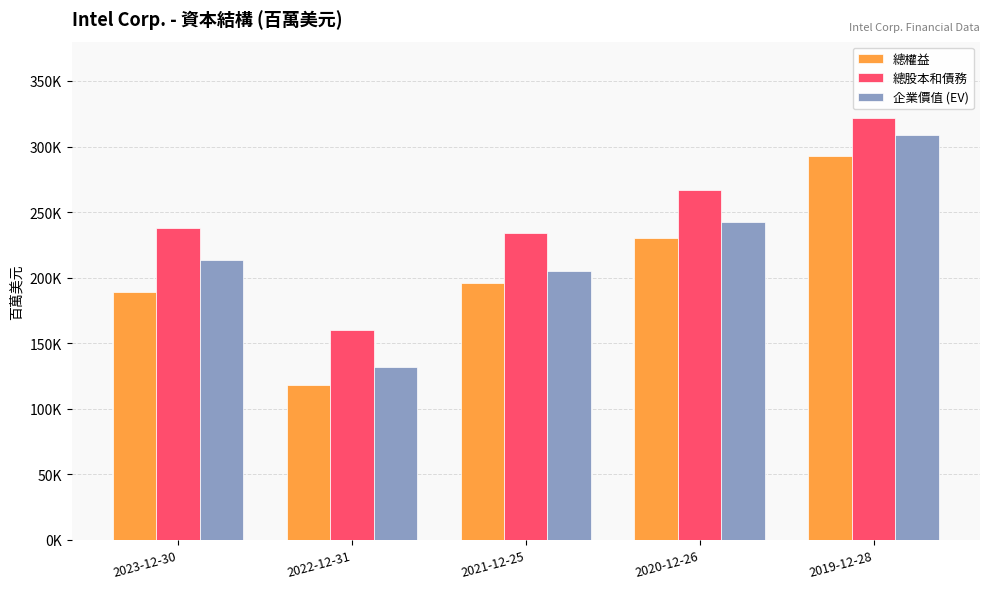

What is the label of the 1st bar from the right?

2019-12-28